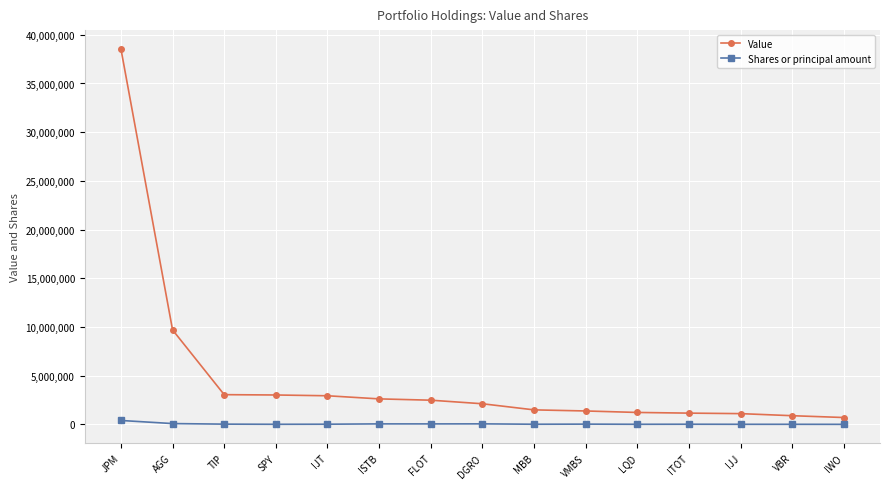

Which series has the widest spread of values?

Value